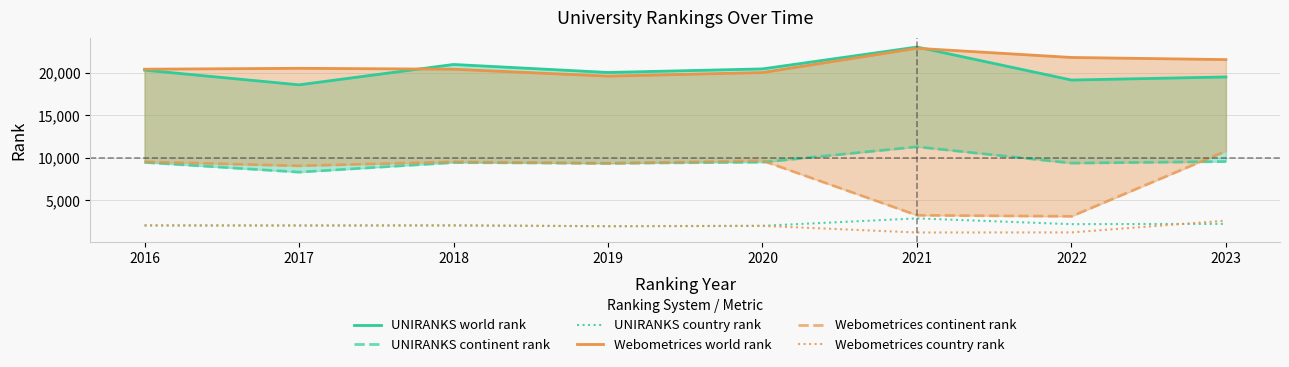

The value of UNIRANKS world rank at 2017 is 18593. True or false?

True